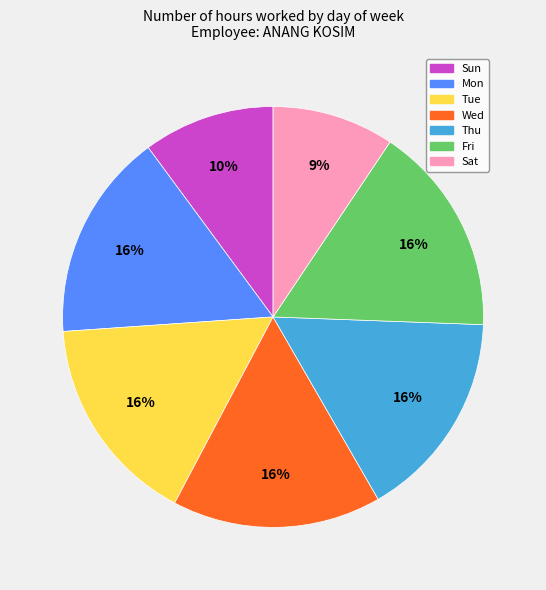

To the nearest percent, what is the difference between the largest and smallest slice percentages?

7%